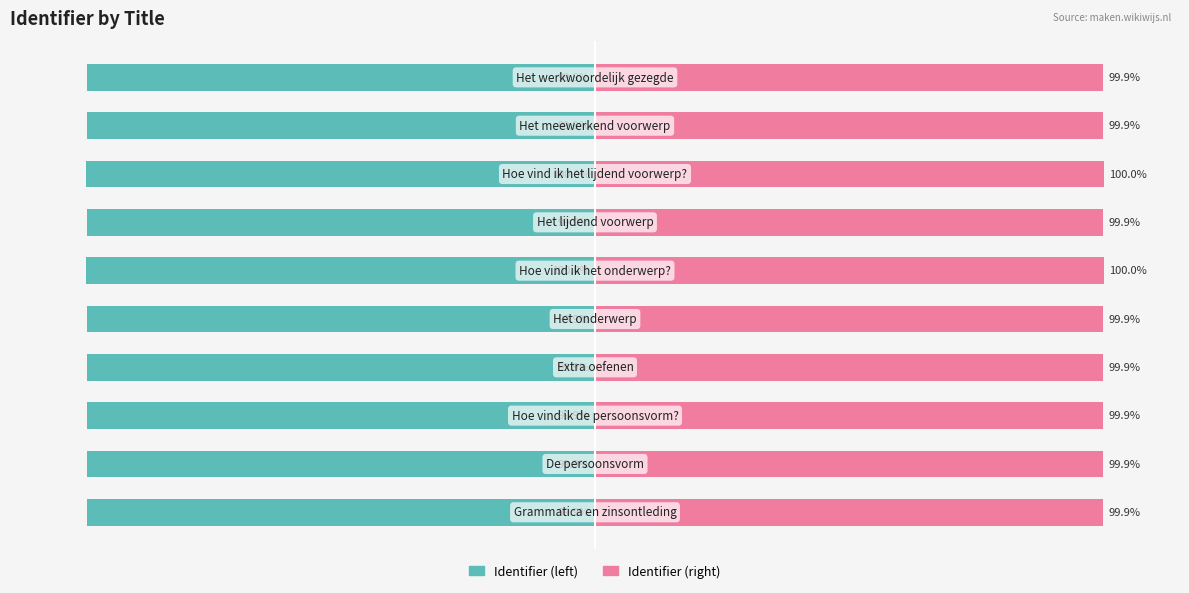

How many data points does each series have?

10